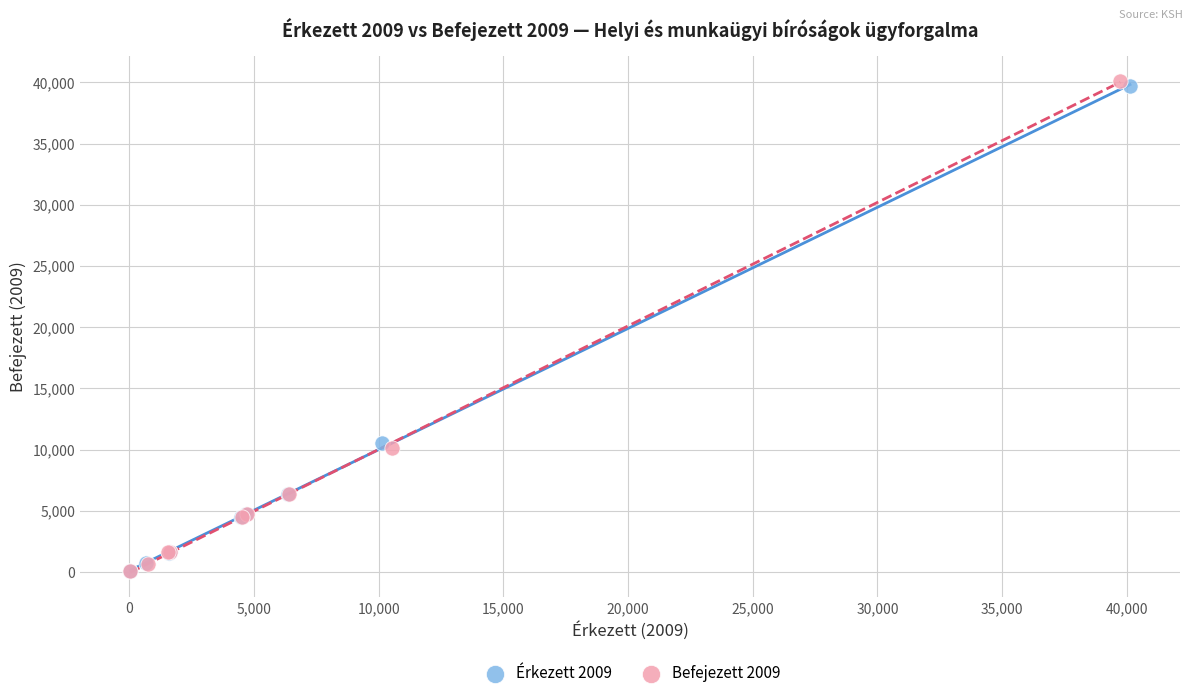

Which series reaches the maximum Y coordinate?

Befejezett 2009